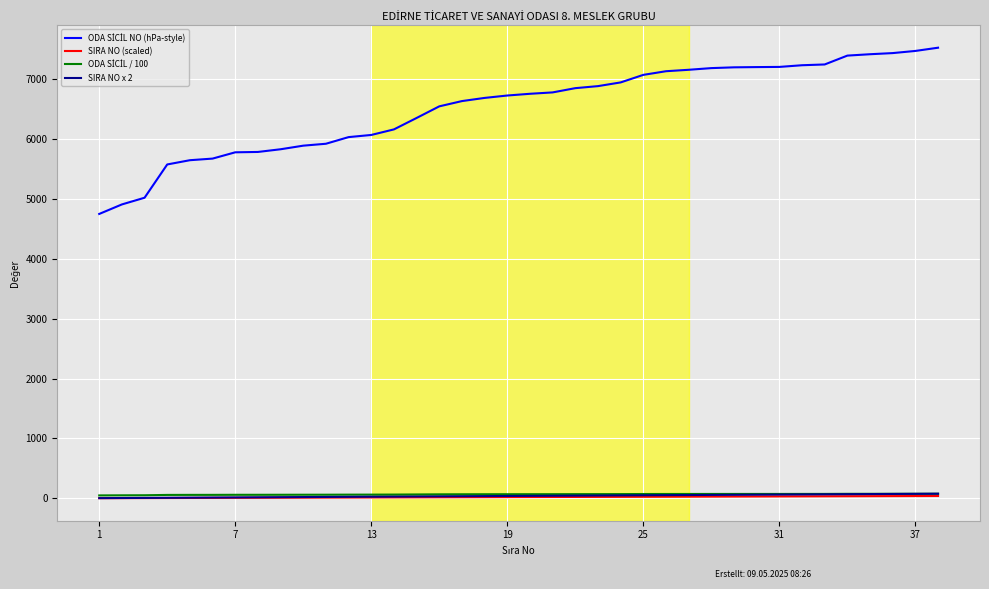

What is the greatest value displayed?

7529.0